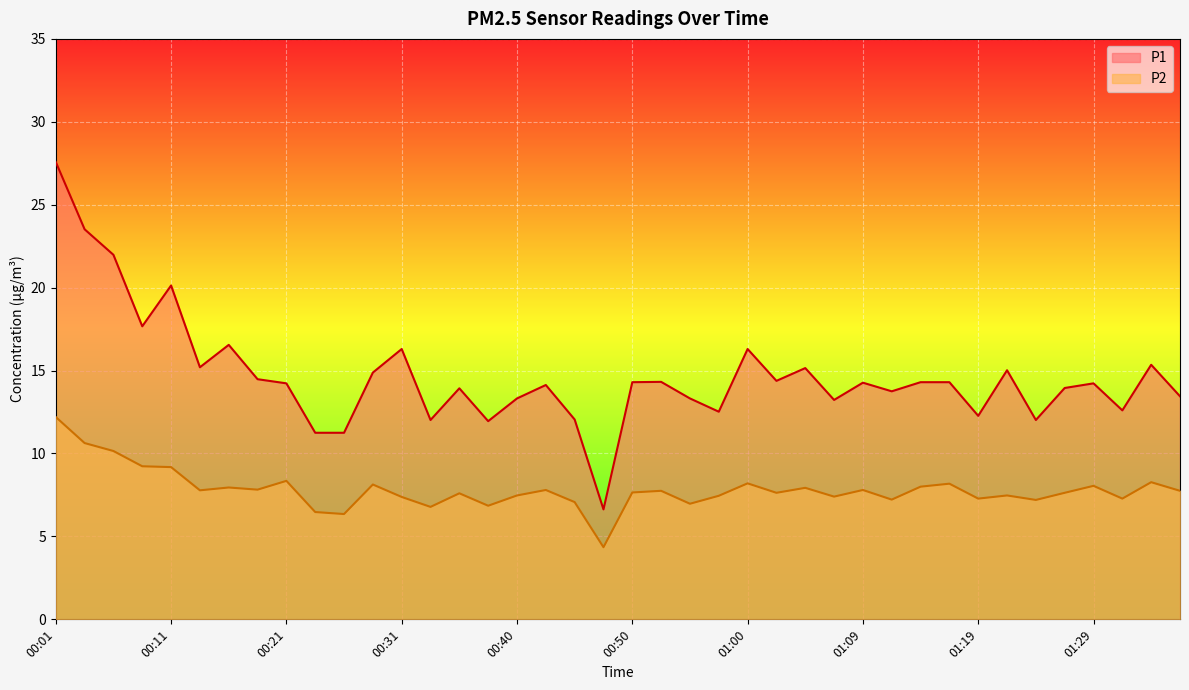

How many distinct data groups are displayed?

2